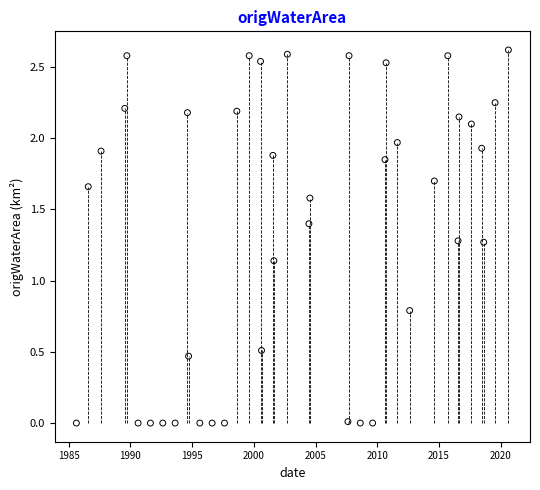

What is the range of X values (max minus min)?

35.0